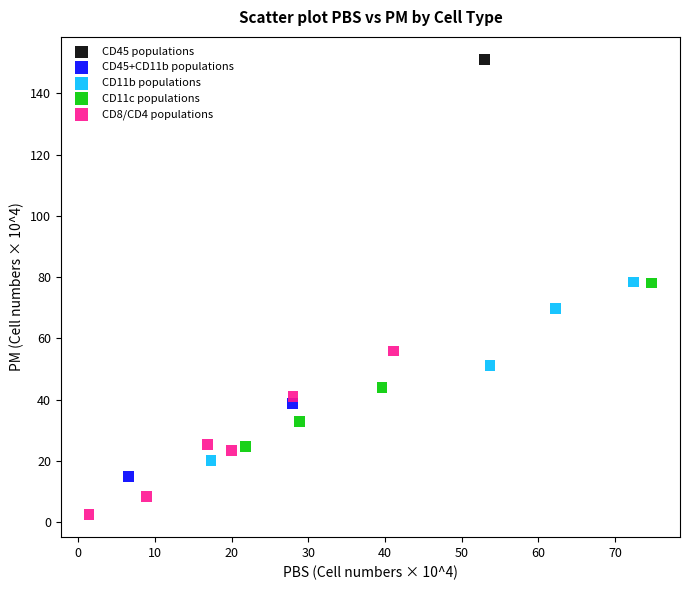

What are all the series names shown in the legend?

CD45 populations, CD45+CD11b populations, CD11b populations, CD11c populations, CD8/CD4 populations